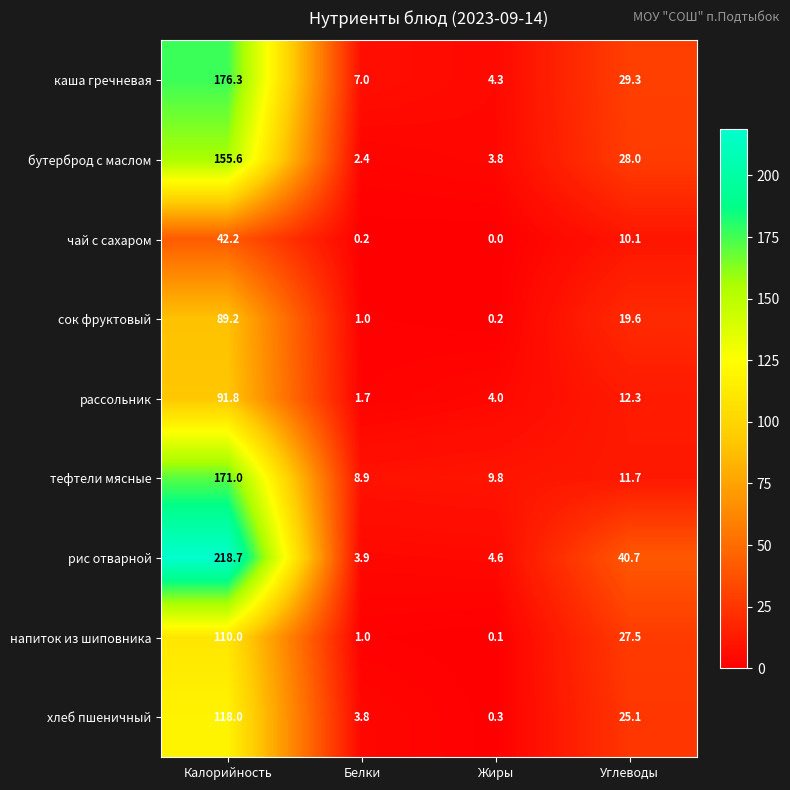

Which series changed the most between Калорийность and Белки?

рис отварной